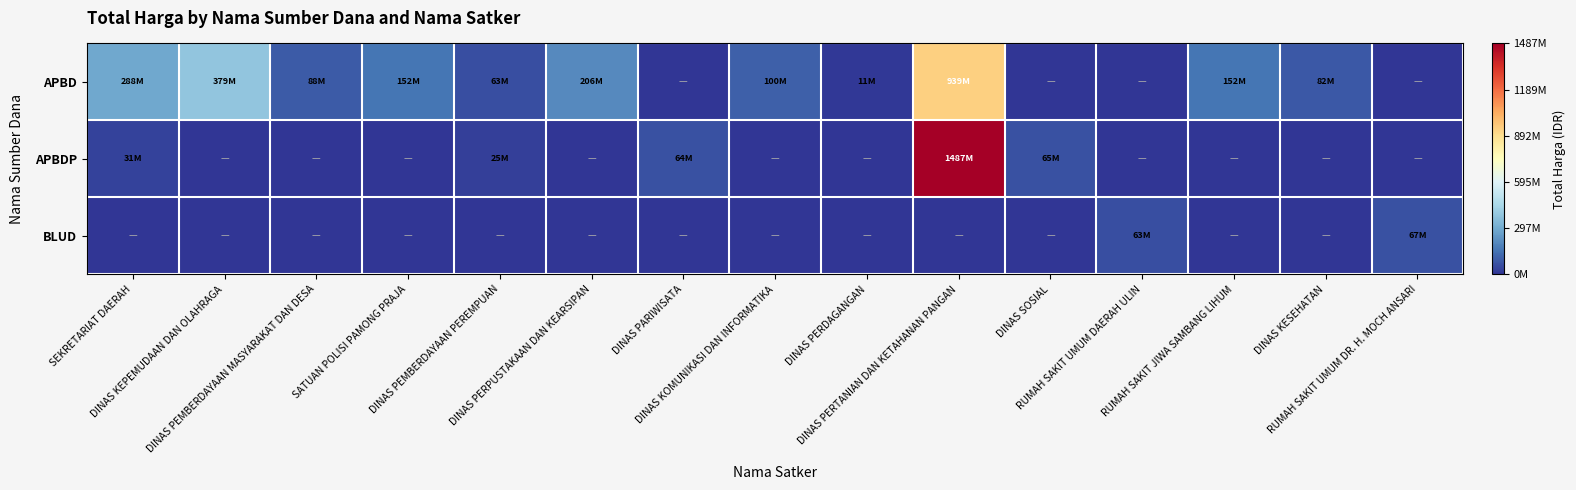

Rank the series by their average value, from lowest to highest.

BLUD, APBDP, APBD